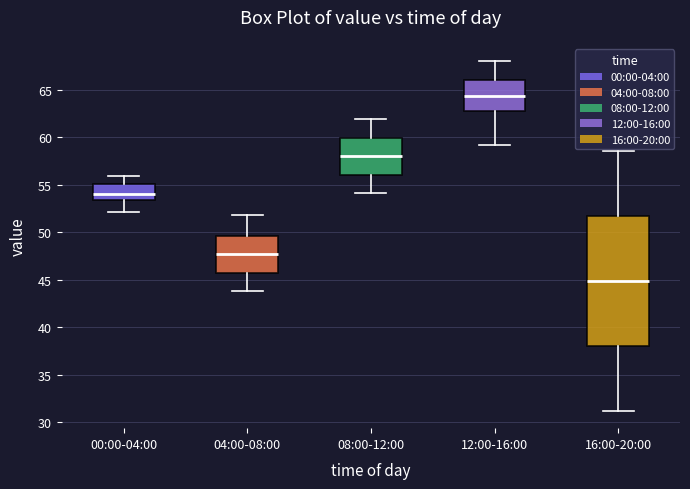

Where is the lower edge of the box for 12:00-16:00 on the y-axis? The values are not printed on the chart, so give them approximately, as read against the axis.

63.0